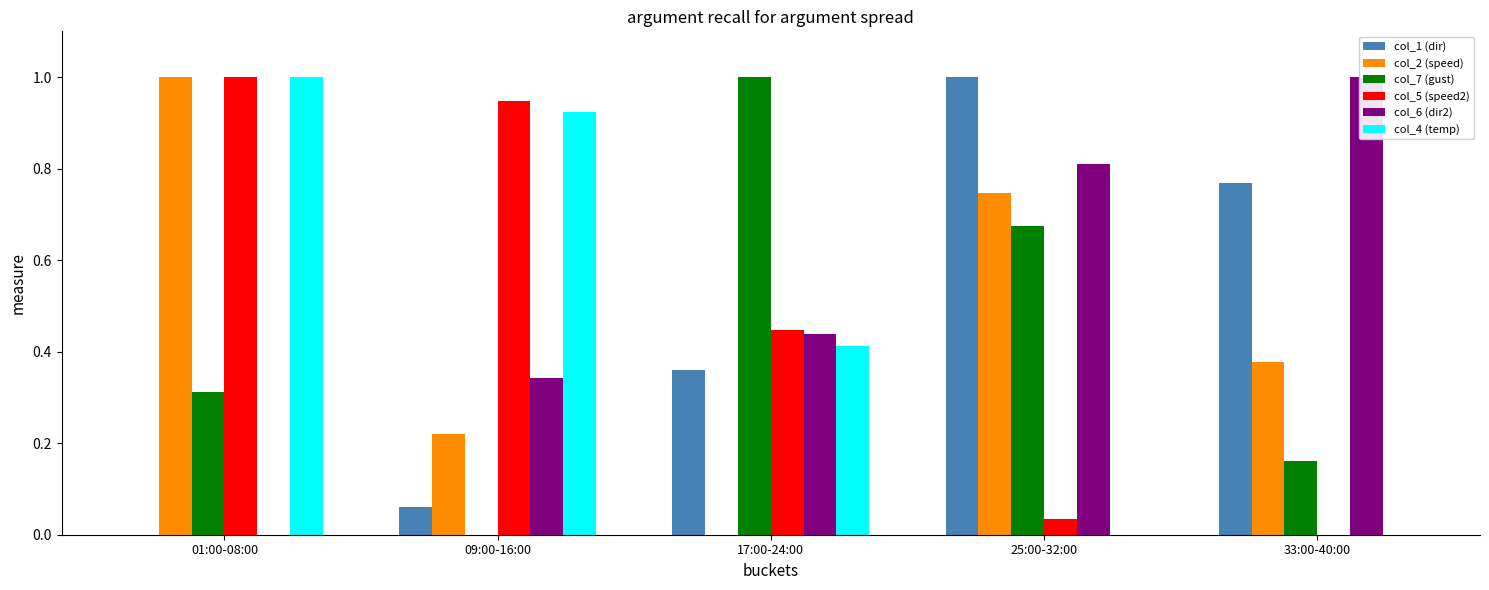

How many positive values does the col_4 (temp) series have?

3